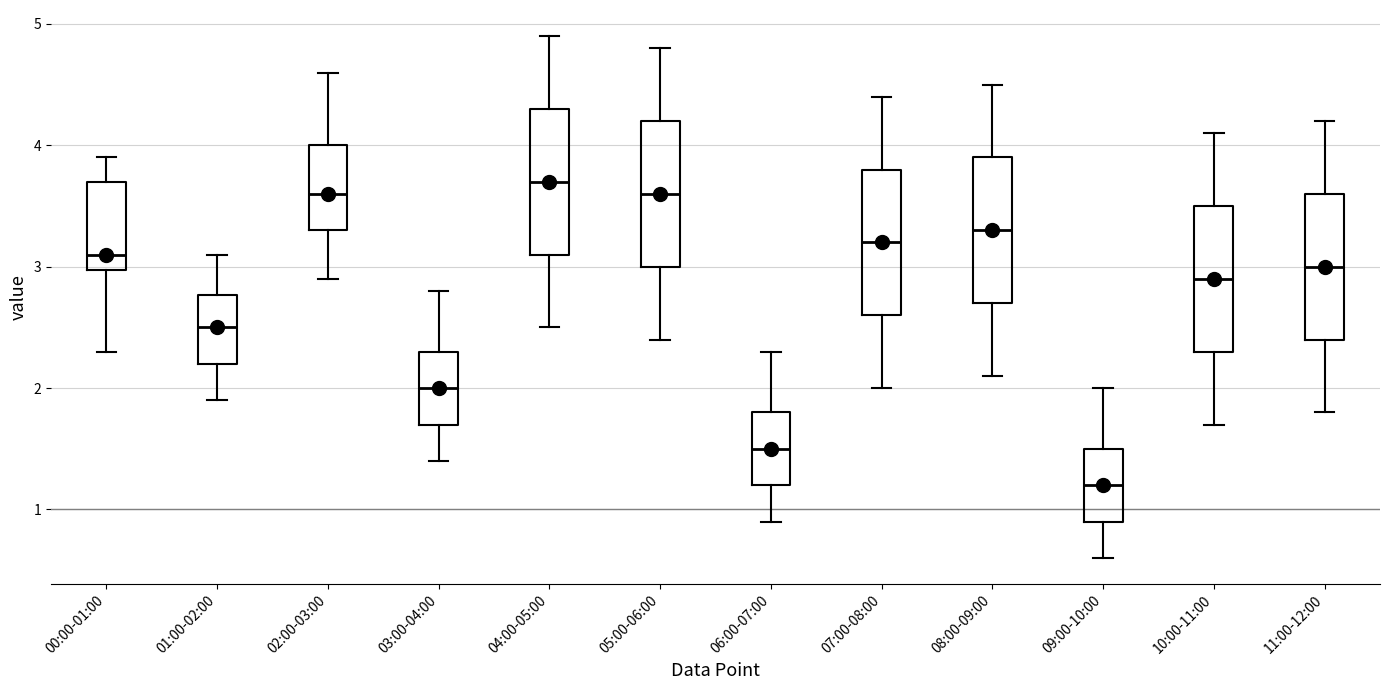

Which box has the highest median line?

04:00-05:00